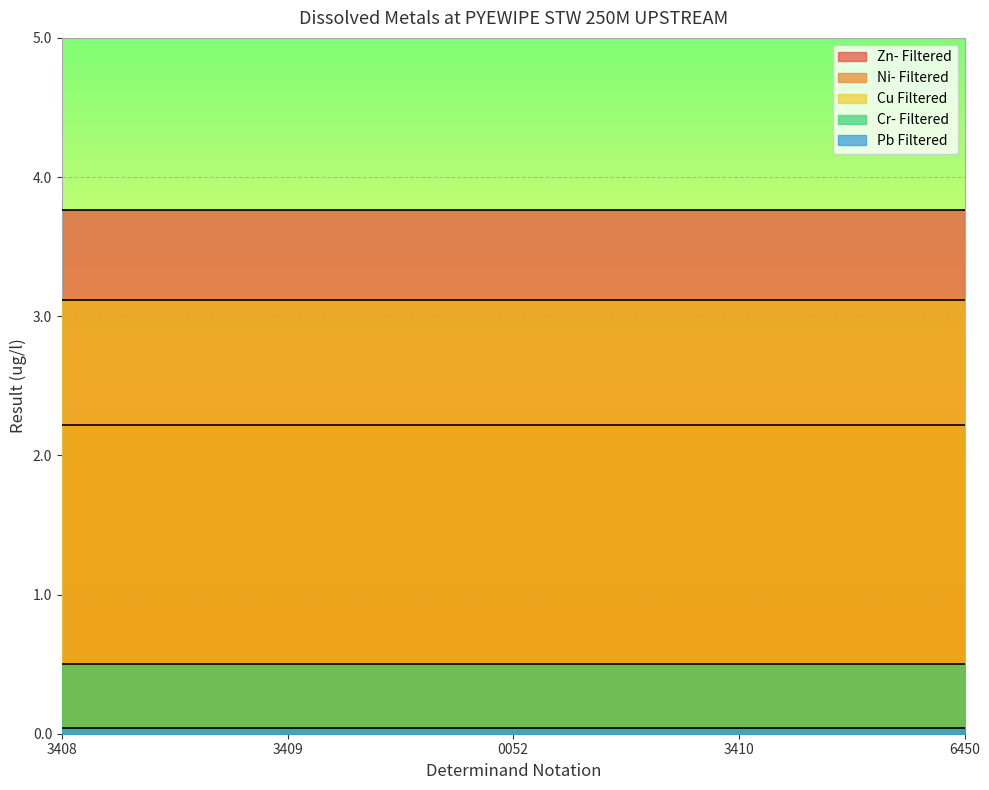

Reading right to left, extract all data points from this chart.

Zn- Filtered: 3.8	3.8	3.8	3.8	3.8
Ni- Filtered: 2.2	2.2	2.2	2.2	2.2
Cu Filtered: 3.1	3.1	3.1	3.1	3.1
Cr- Filtered: 0.5	0.5	0.5	0.5	0.5
Pb Filtered: 0.0	0.0	0.0	0.0	0.0